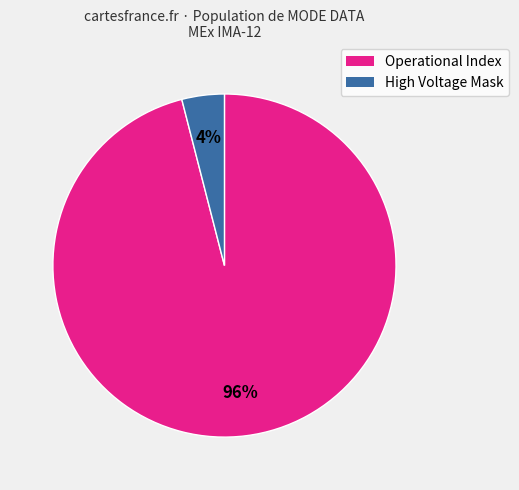

Is there any slice that represents more than half of the pie?

Yes